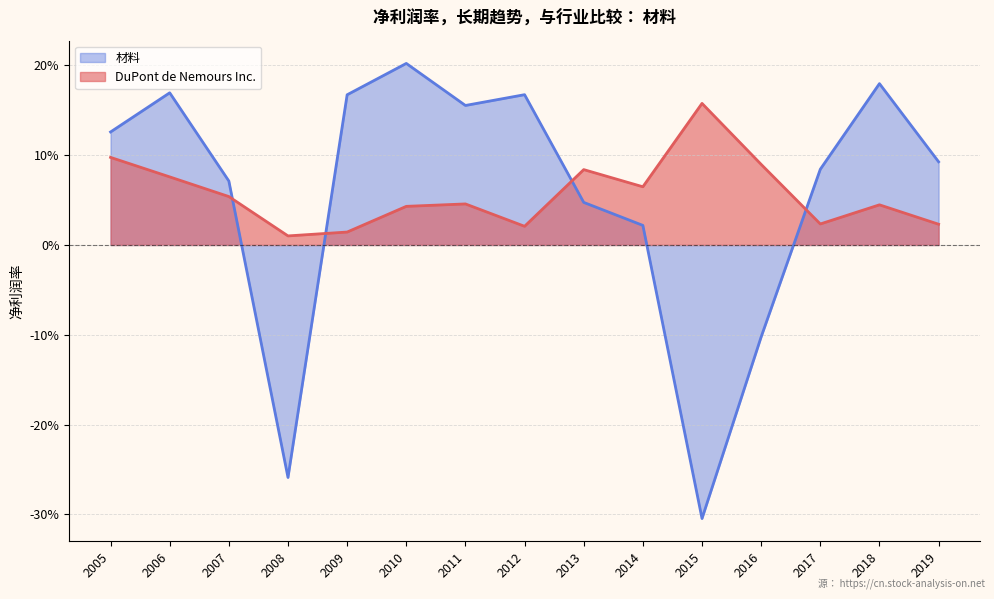

Which category has the highest value across all series?

2010